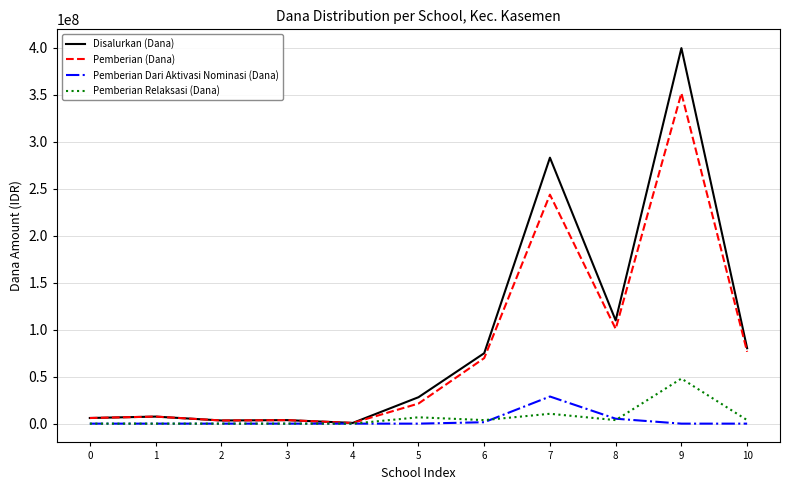

What are all the series names shown in the legend?

Disalurkan (Dana), Pemberian (Dana), Pemberian Dari Aktivasi Nominasi (Dana), Pemberian Relaksasi (Dana)